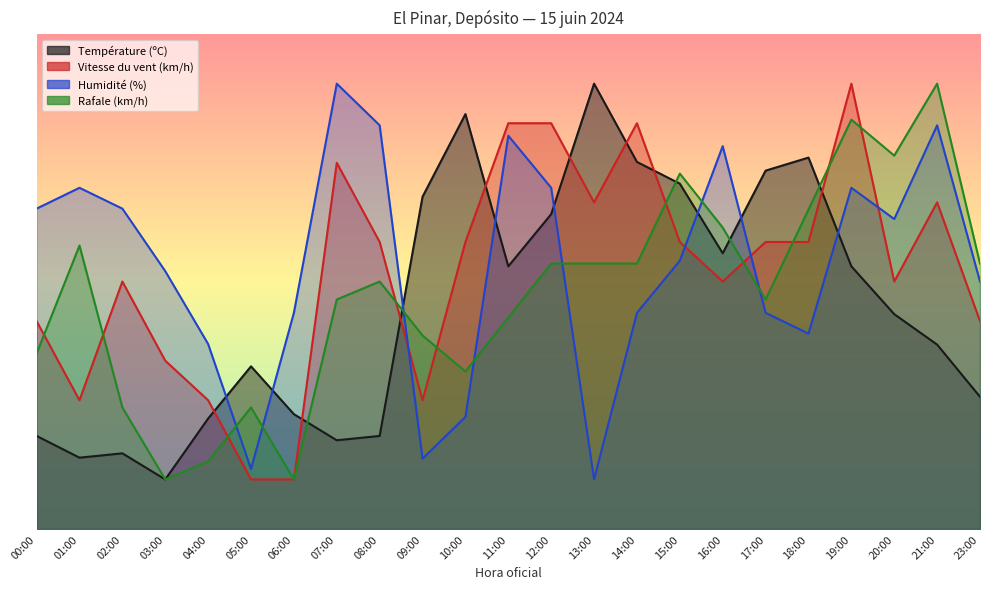

At which label does Humidité (%) first exceed 54?

00:00